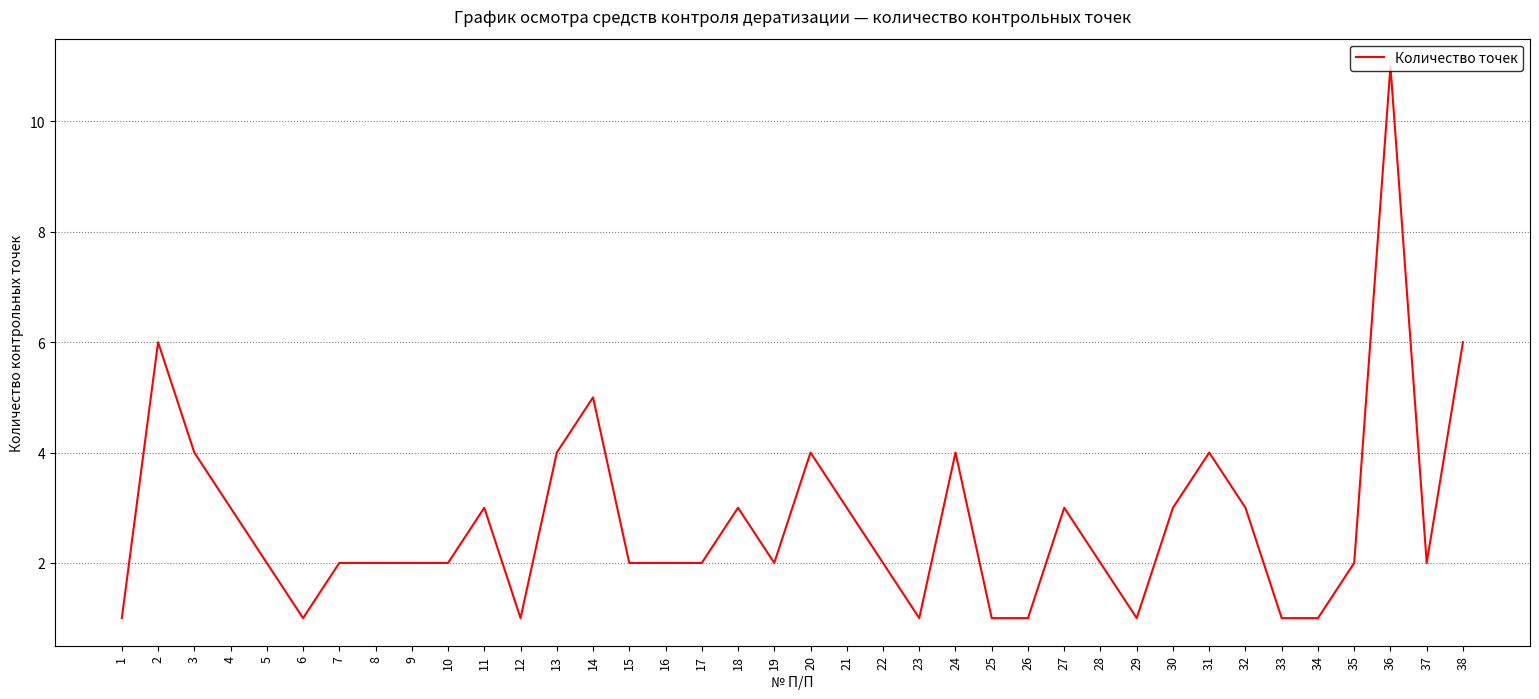

At which label does the data first exceed 2?

2